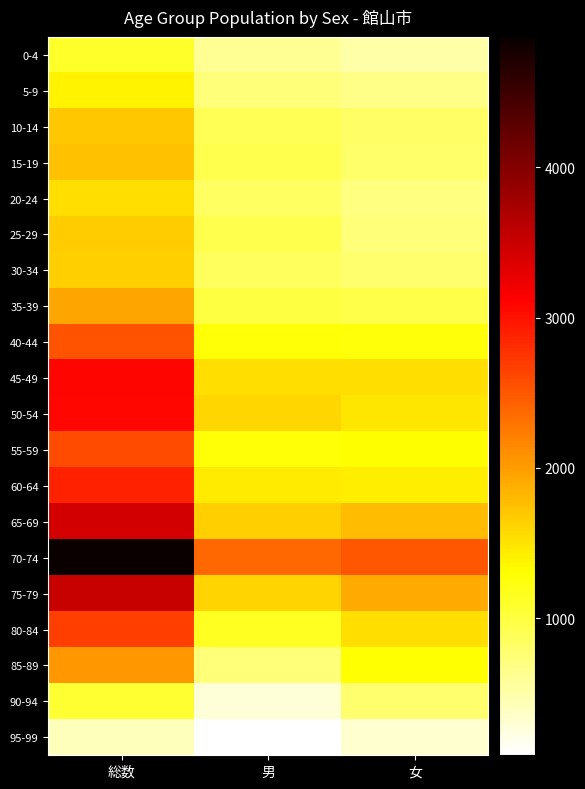

What is the difference between the highest and lowest values at 総数?

4452